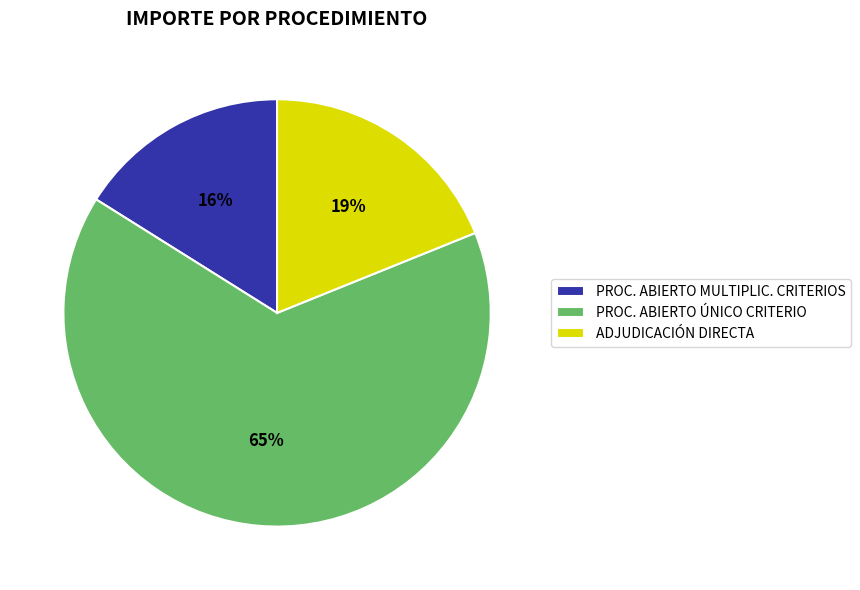

The PROC. ABIERTO ÚNICO CRITERIO slice represents 55% of the pie. True or false?

False